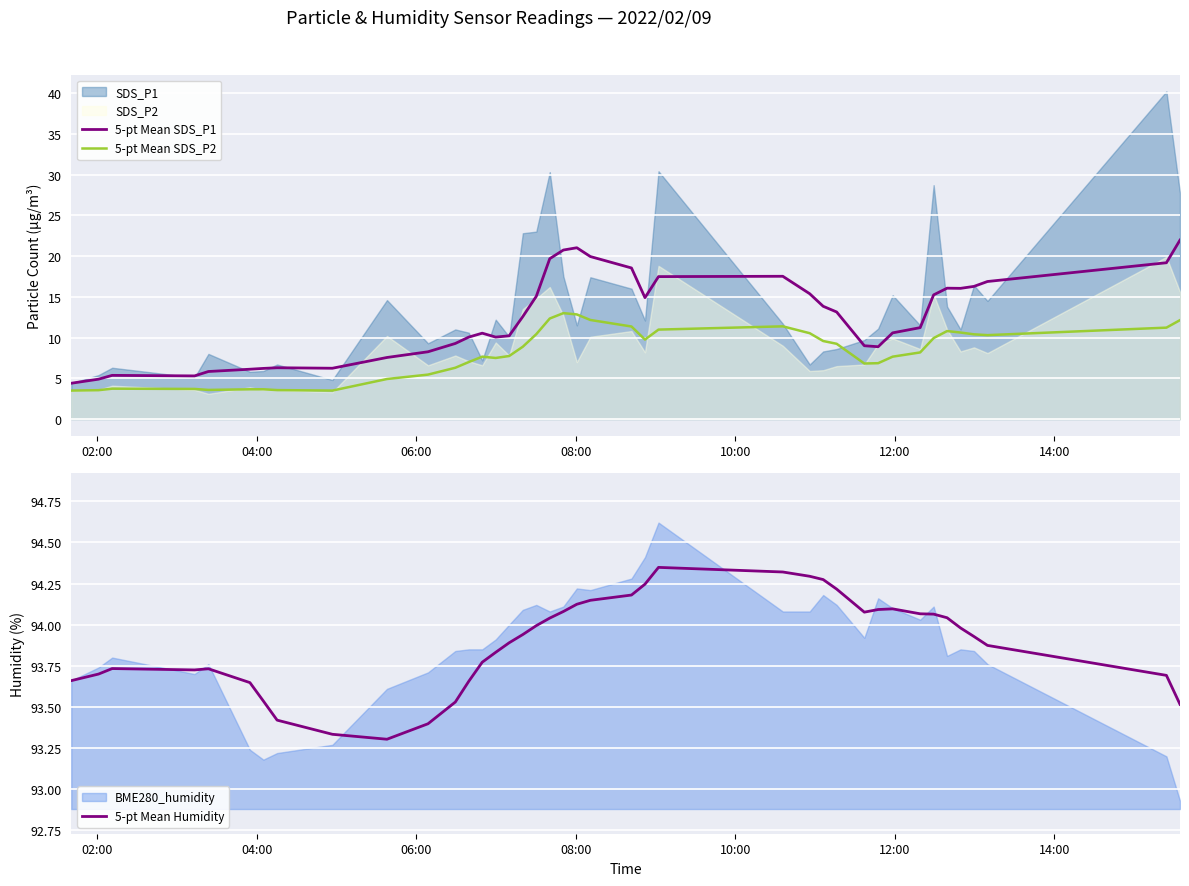

What is the maximum value for 5-pt Mean SDS_P1?

22.0